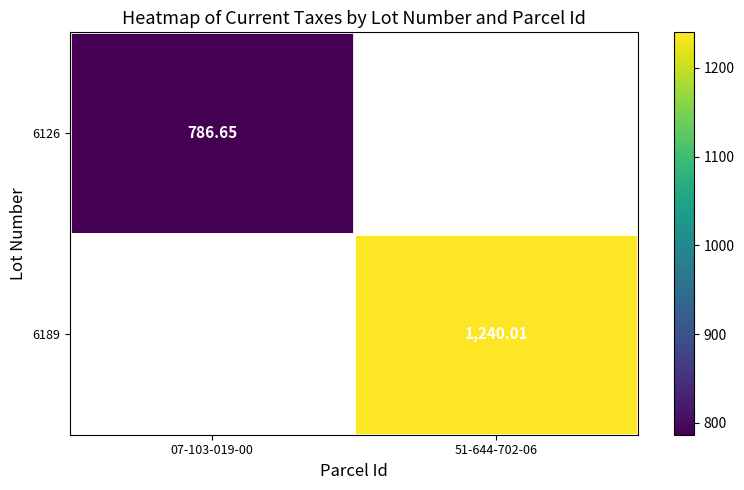

The value of 6126 at 07-103-019-00 is 786.6. True or false?

True